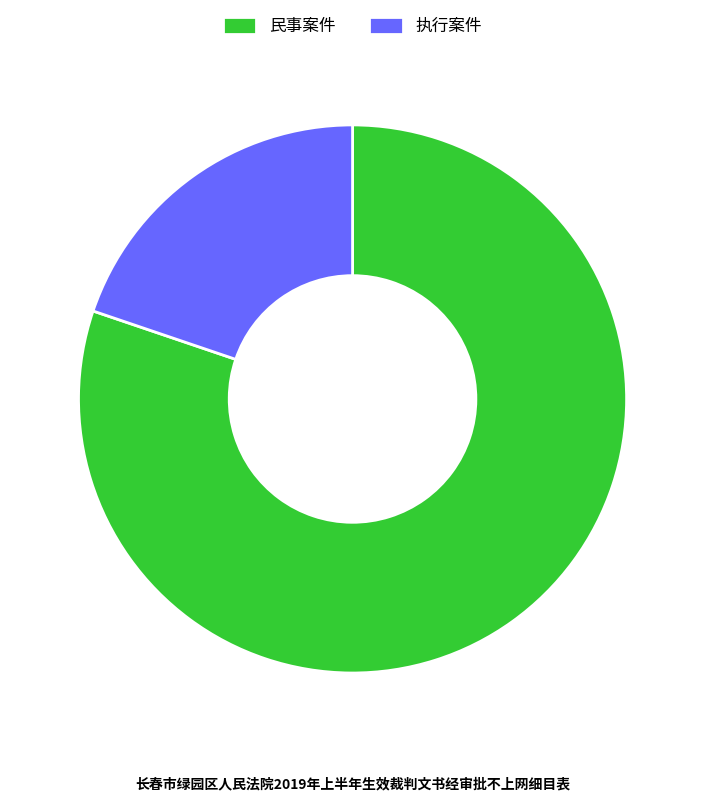

Between 民事案件 and 执行案件, which is larger?

民事案件